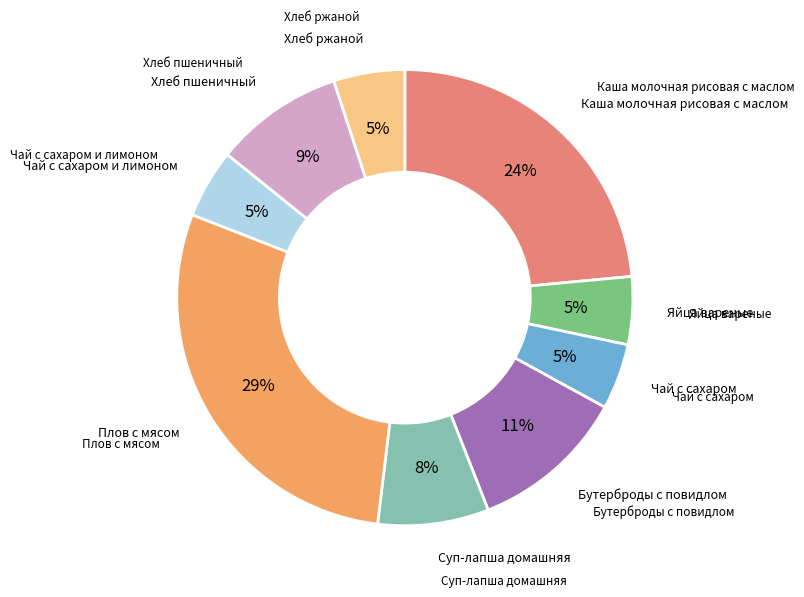

To the nearest percent, what is the average slice percentage?

11%